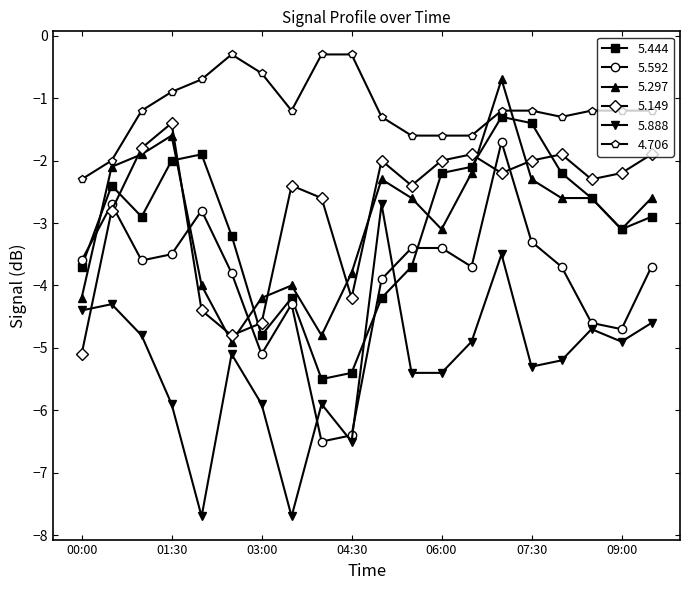

What is the value of the 5.149 point at the 12th from the left?

-2.4